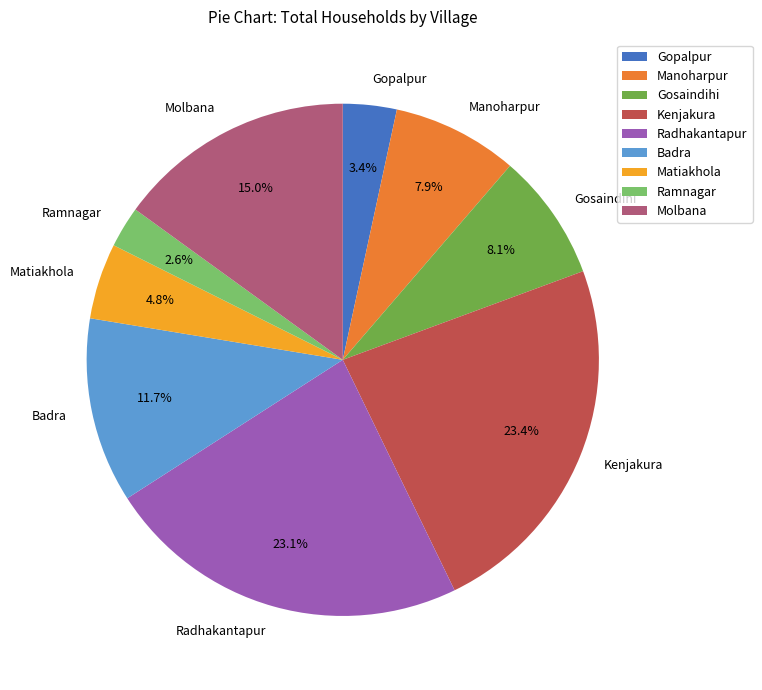

What portion of the pie excludes Ramnagar?

97.4%